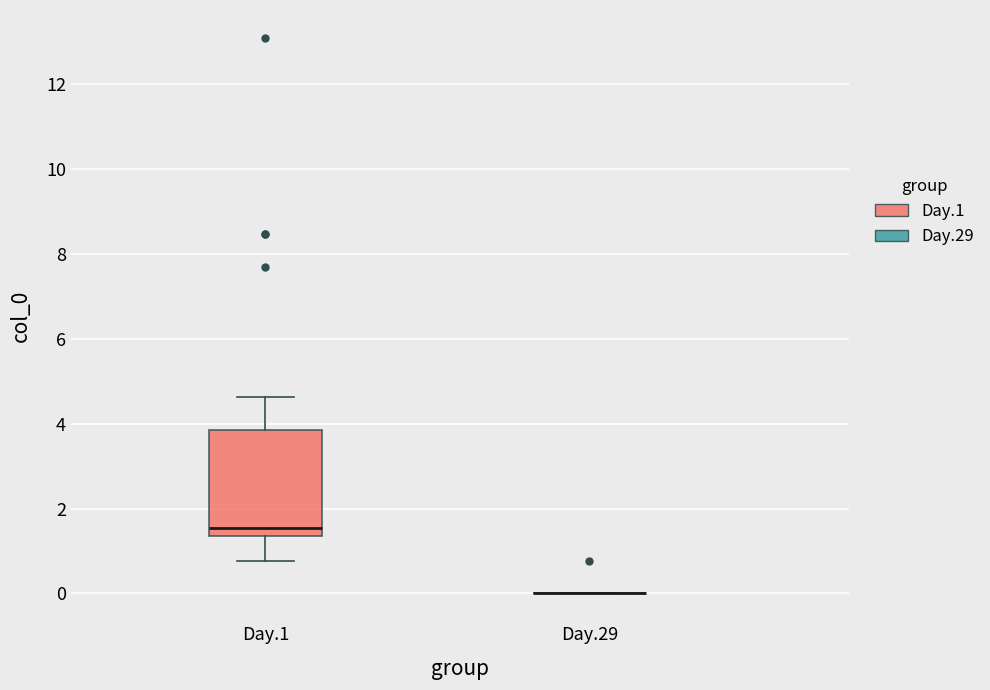

Reading left to right, read every box against the y-axis: the position of its median line, the range the box covers, and the ends of its whiskers. The values are not printed on the chart, so give them approximately, as read against the axis.

Day.1: median 1.6, box 1.4 to 3.8, whiskers 0.8 to 4.6
Day.29: box collapsed to a line at 0.0, whiskers 0.0 to 0.0